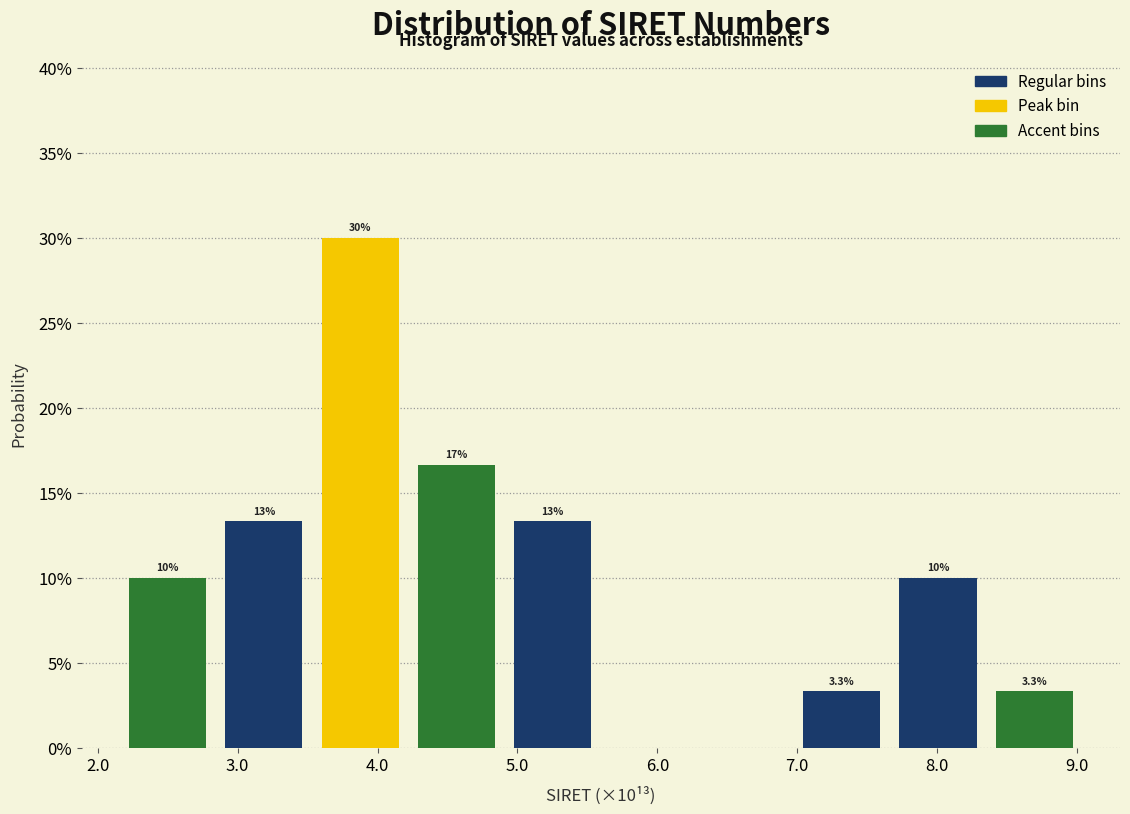

Which range on the x-axis has the tallest bar?

3.5 to 4.2